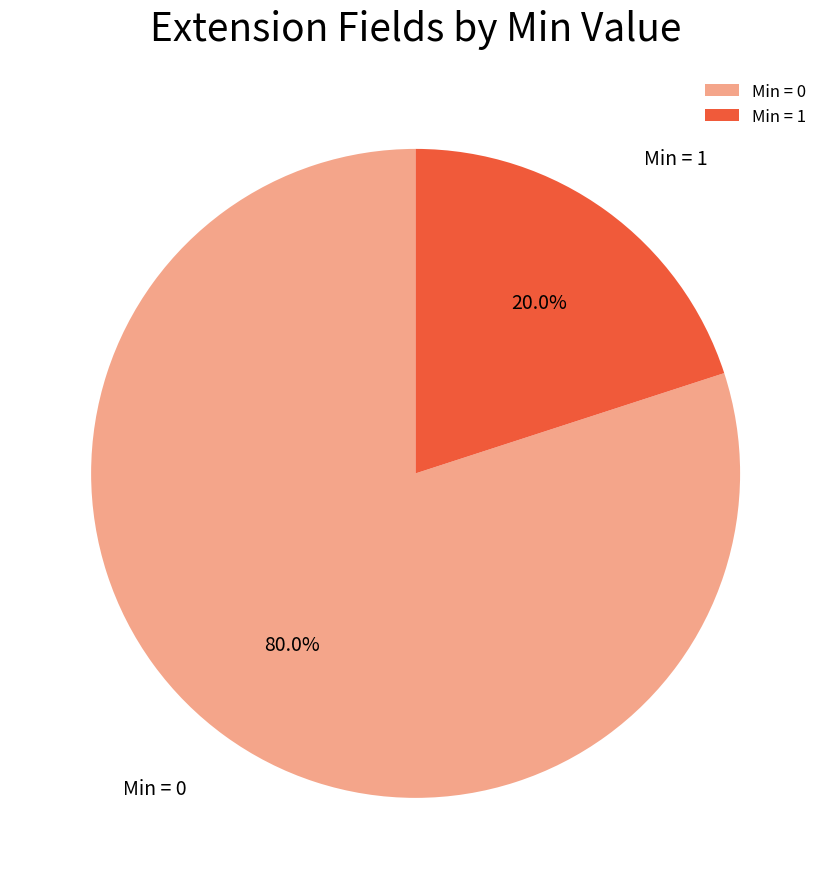

Rank the categories by value from lowest to highest.

Min = 1, Min = 0